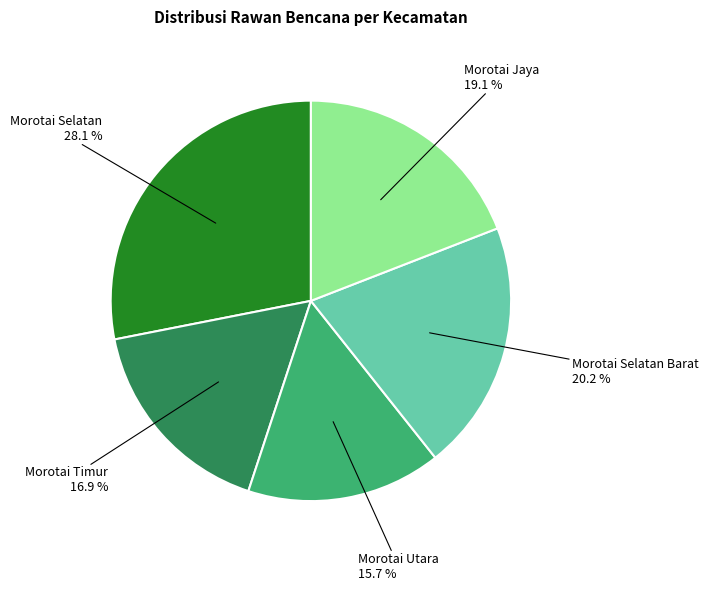

How many slices are in this pie chart?

5